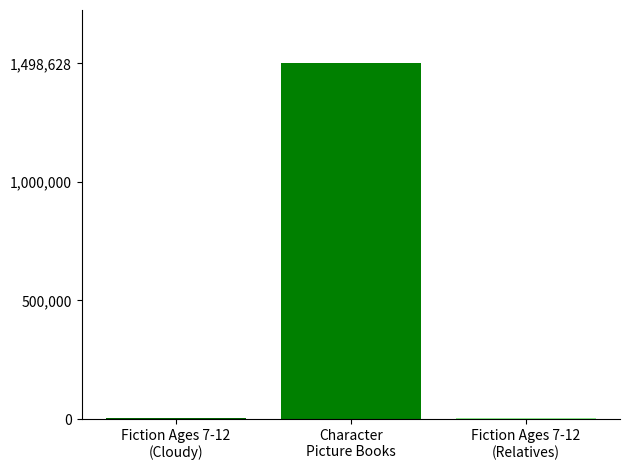

What is the label of the 1st bar from the left?

Fiction Ages 7-12
(Cloudy)